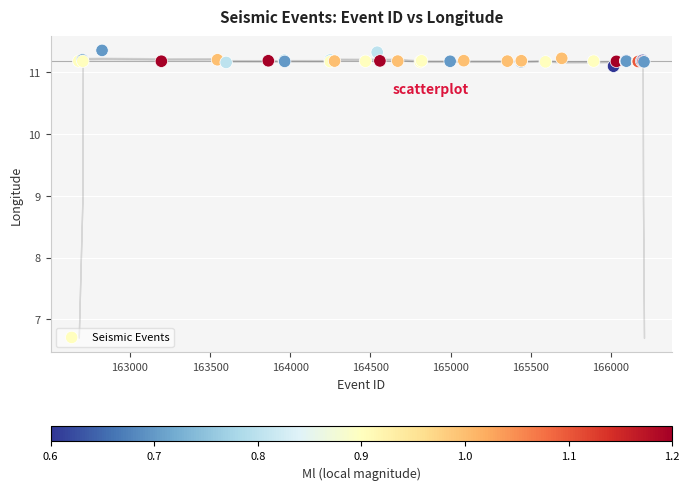

What Y value in the scatter plot is closest to 11?

11.1